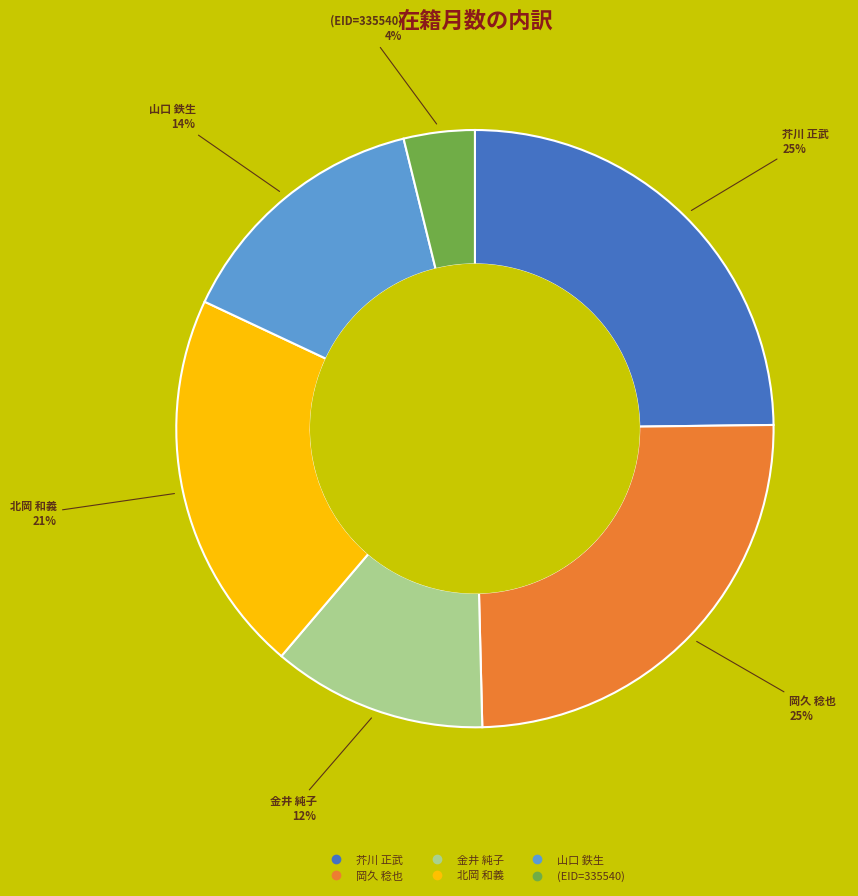

What percentage is the 岡久 稔也 slice, to the nearest percent?

25%